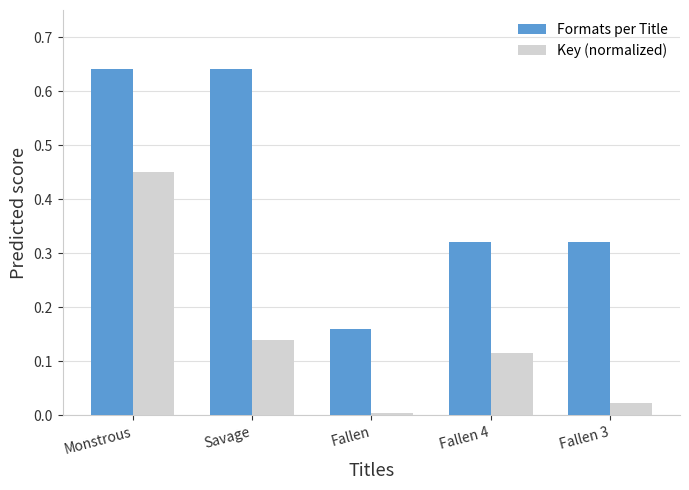

Which category has the lowest value in the Formats per Title series?

Fallen